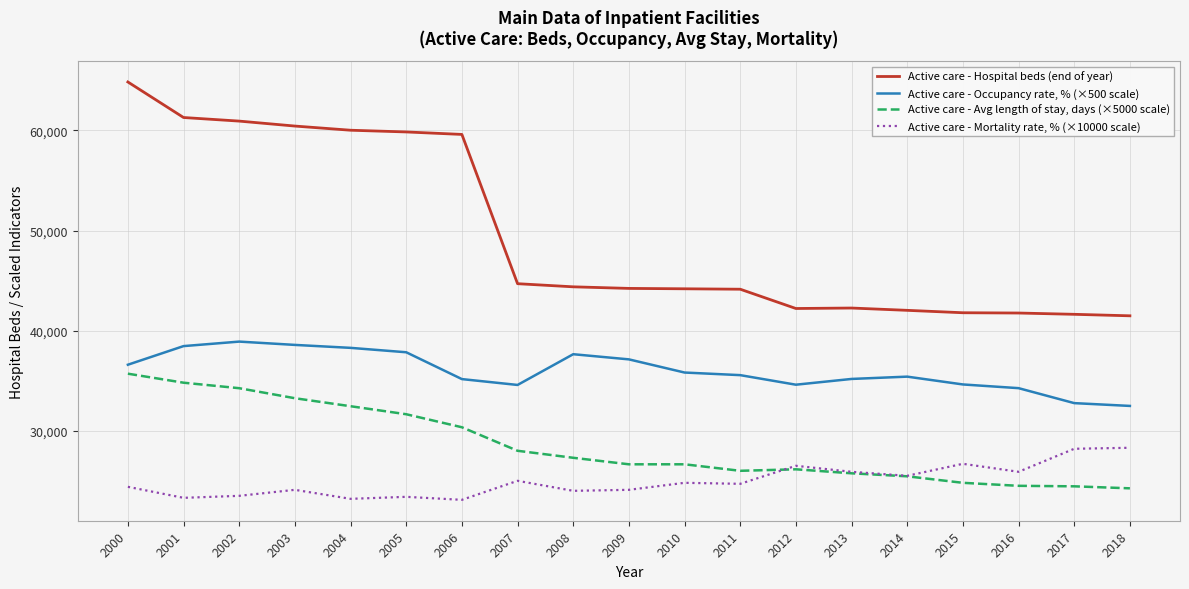

What is the highest value of the Active care - Avg length of stay, days (×5000 scale) series?

35700.0